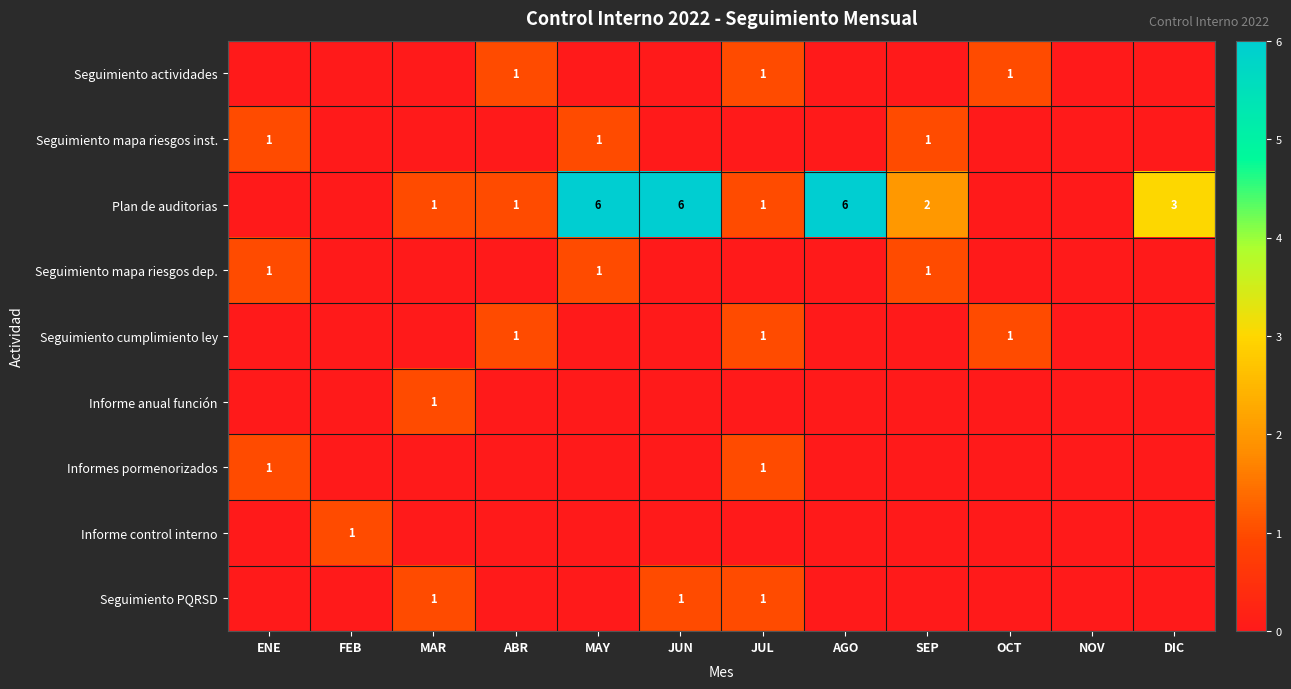

True or false: Seguimiento cumplimiento ley has a value of 0 at OCT.

False